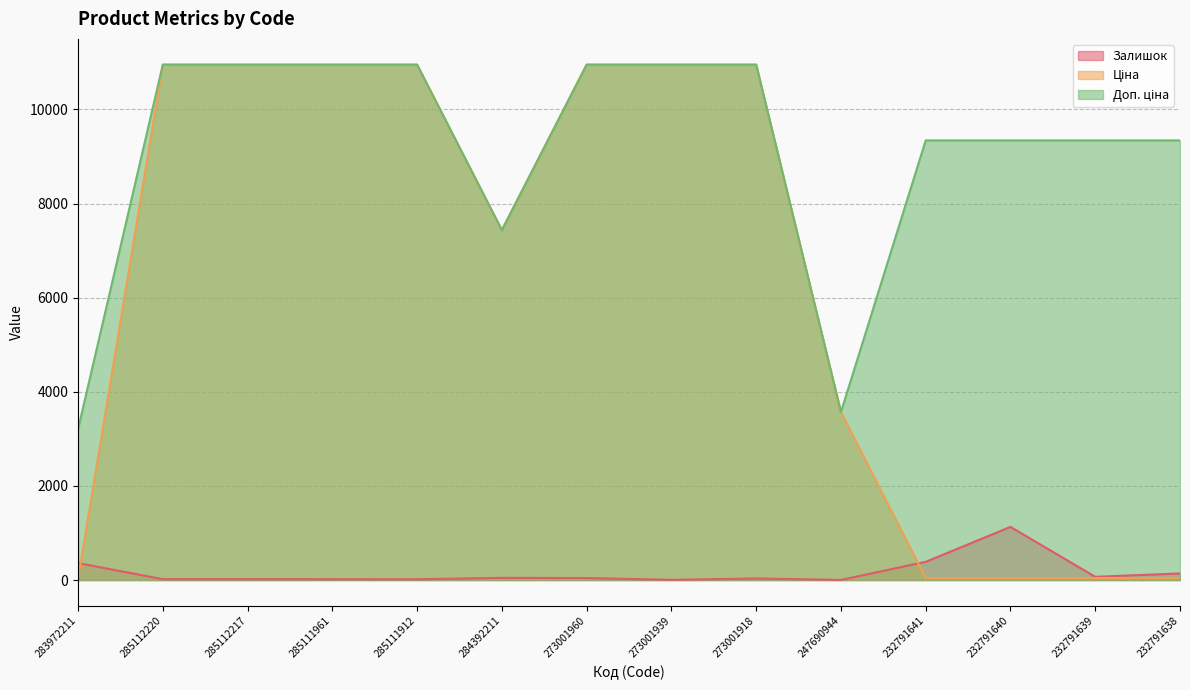

True or false: Ціна and Доп. ціна cross at least once.

False